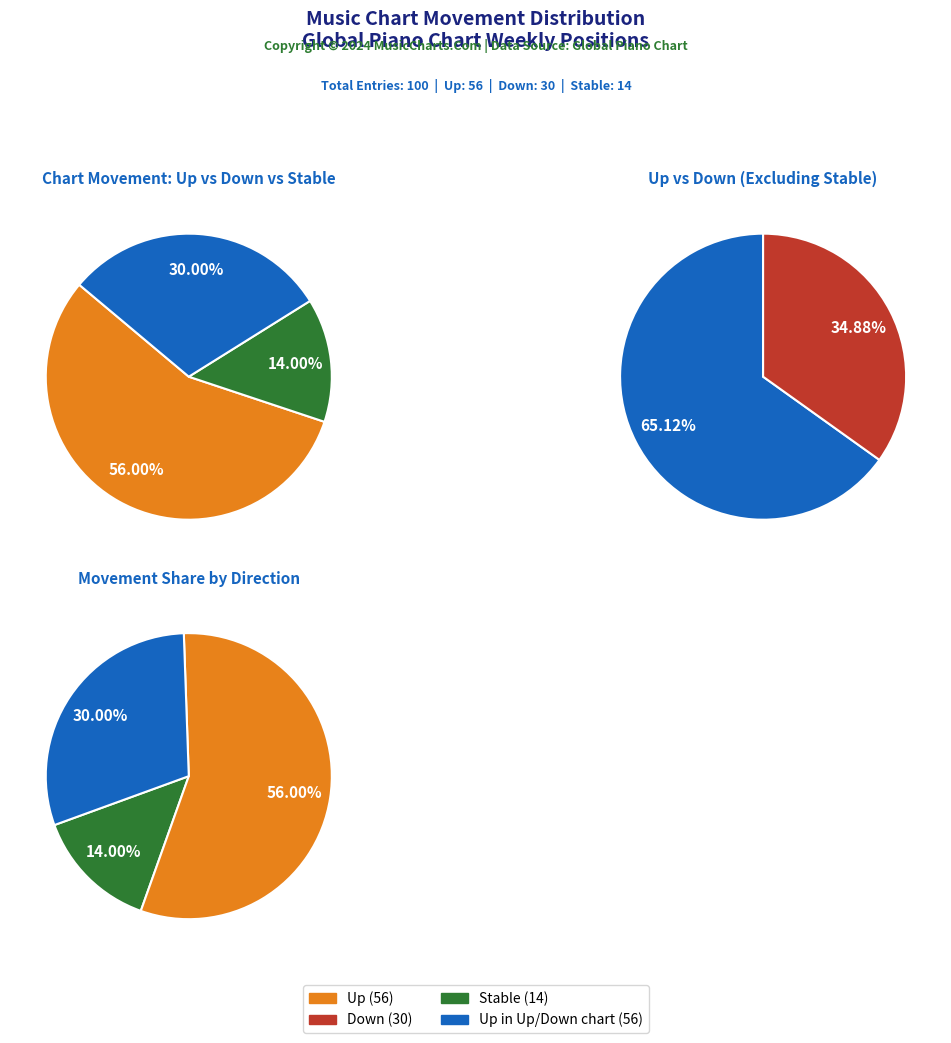

Combined, do down and up account for over 50%?

Yes